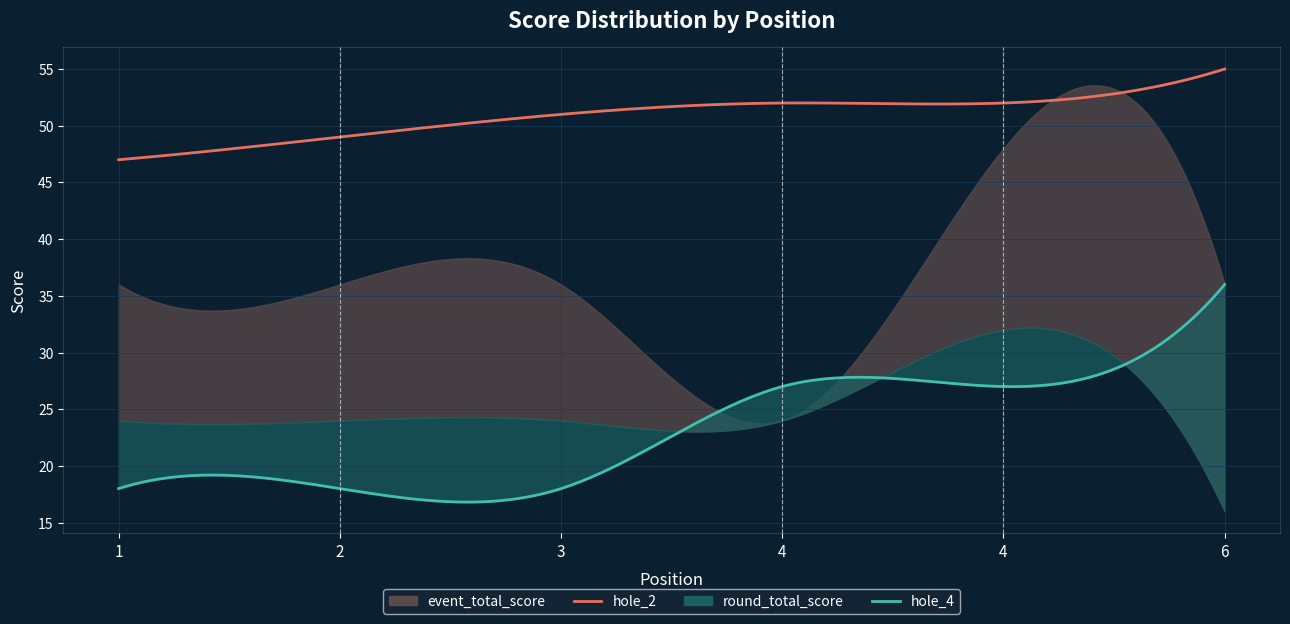

True or false: event_total_score and hole_2 cross at least once.

False